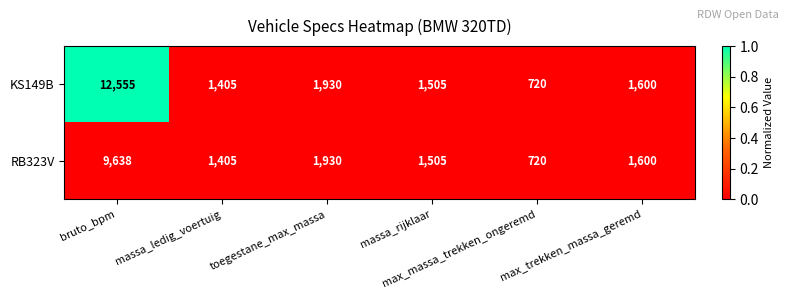

What is the smallest value displayed?

720